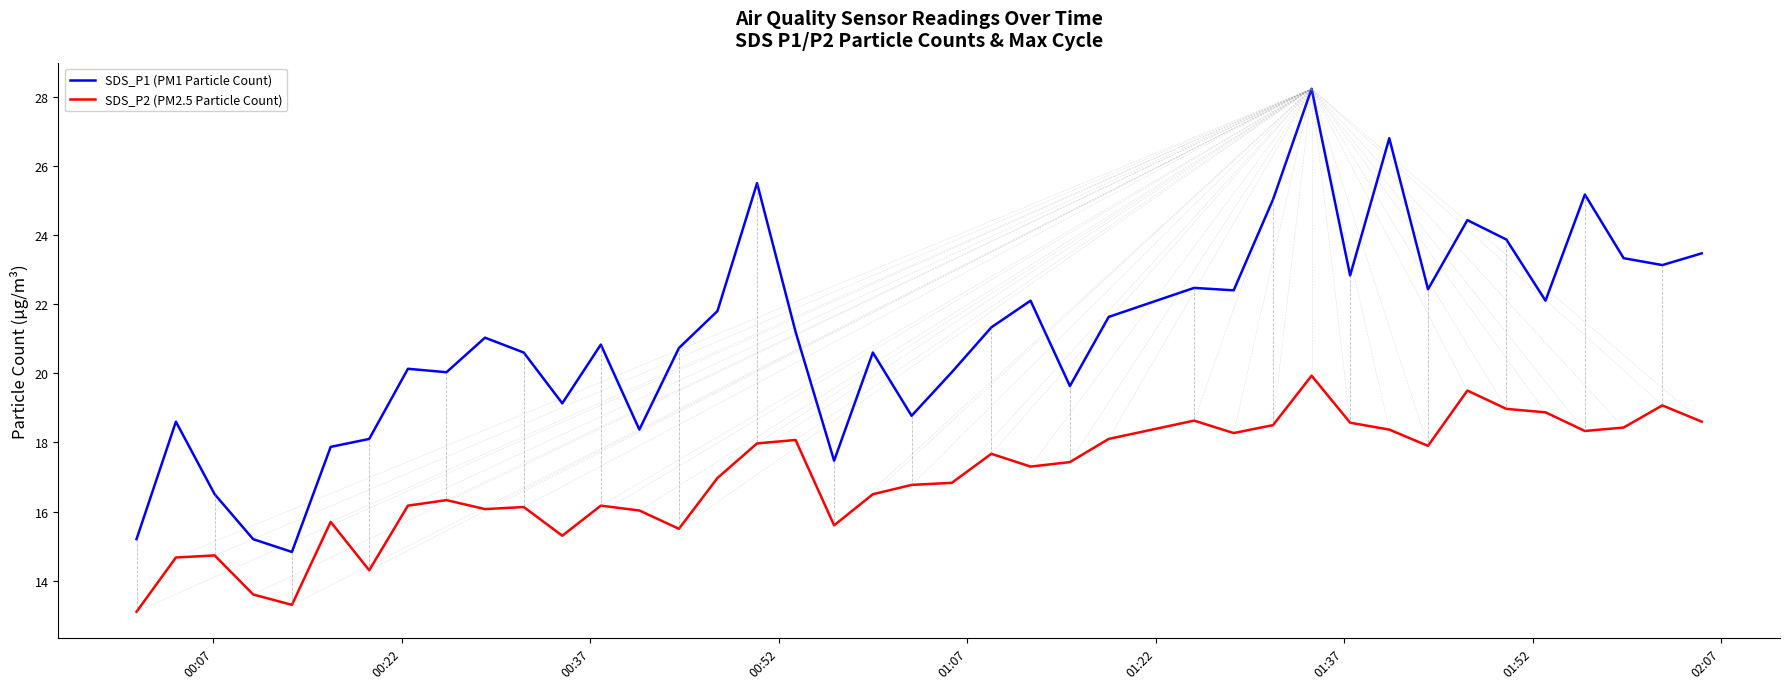

What is the smallest value displayed?

13.1